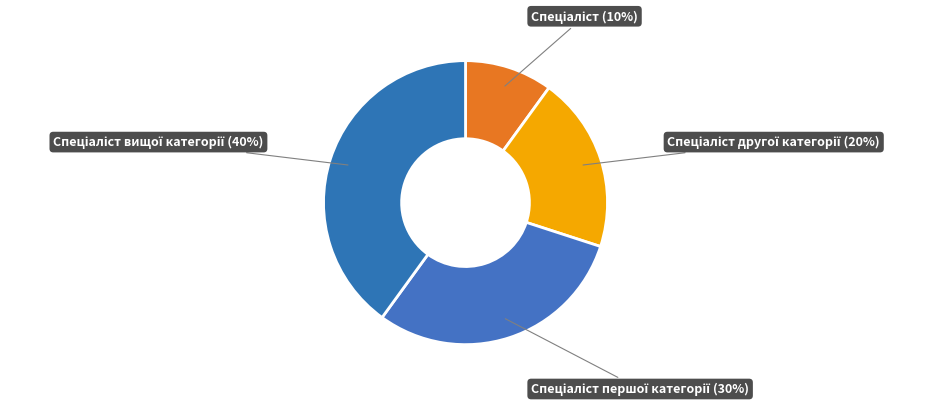

To the nearest percent, what is the difference between the largest and smallest slice percentages?

30%